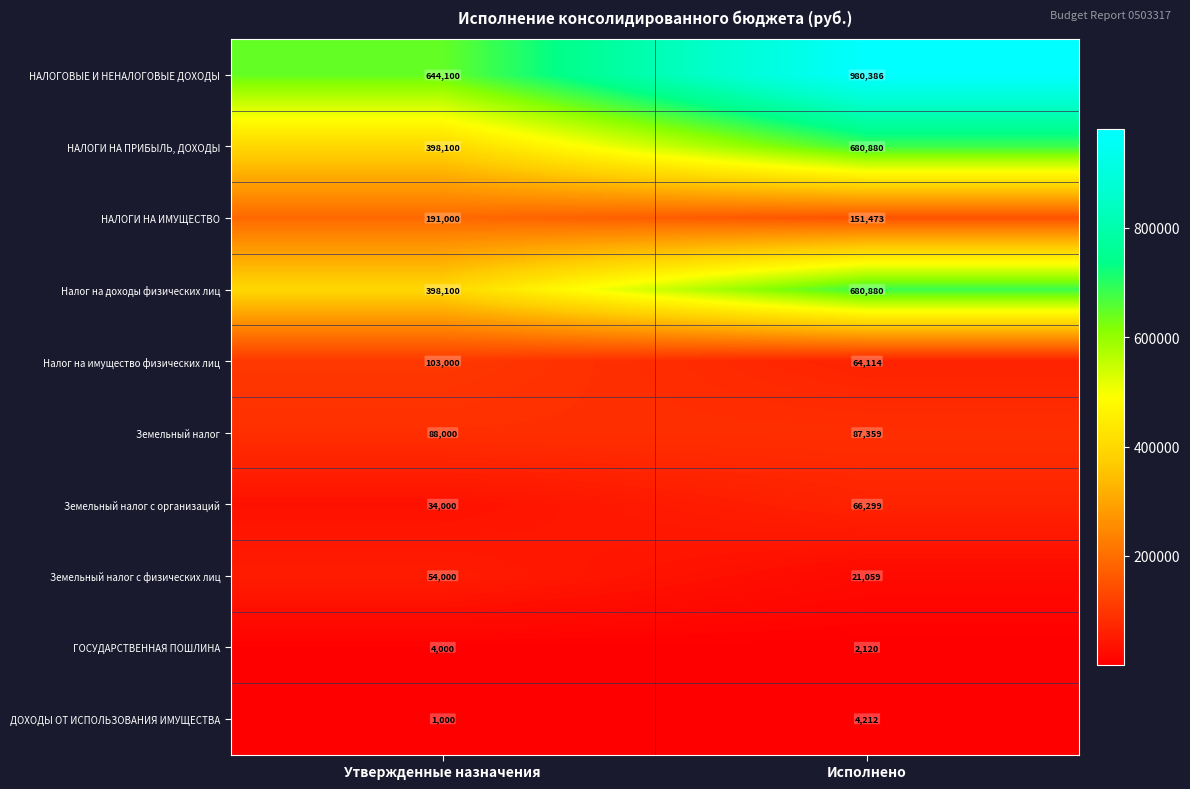

At which category does the chart reach its peak across all series?

Исполнено